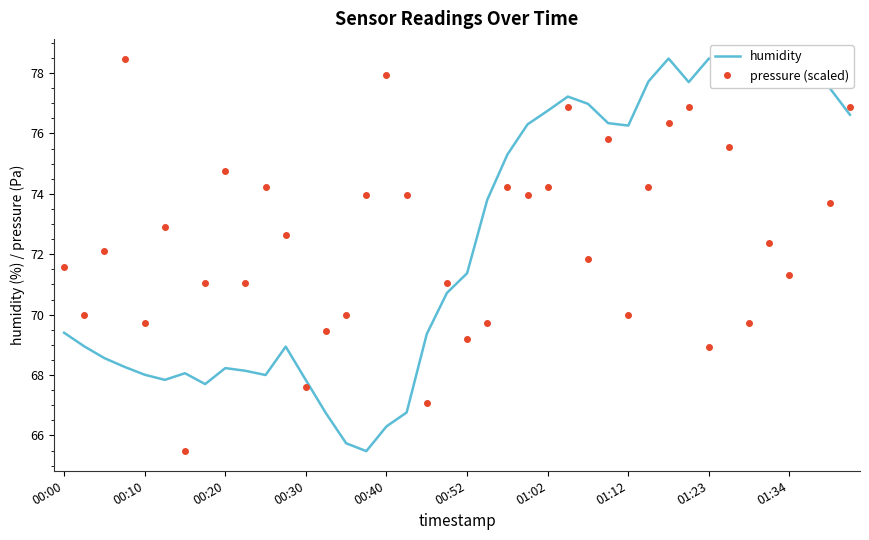

What is the lowest value of the humidity series?

65.5